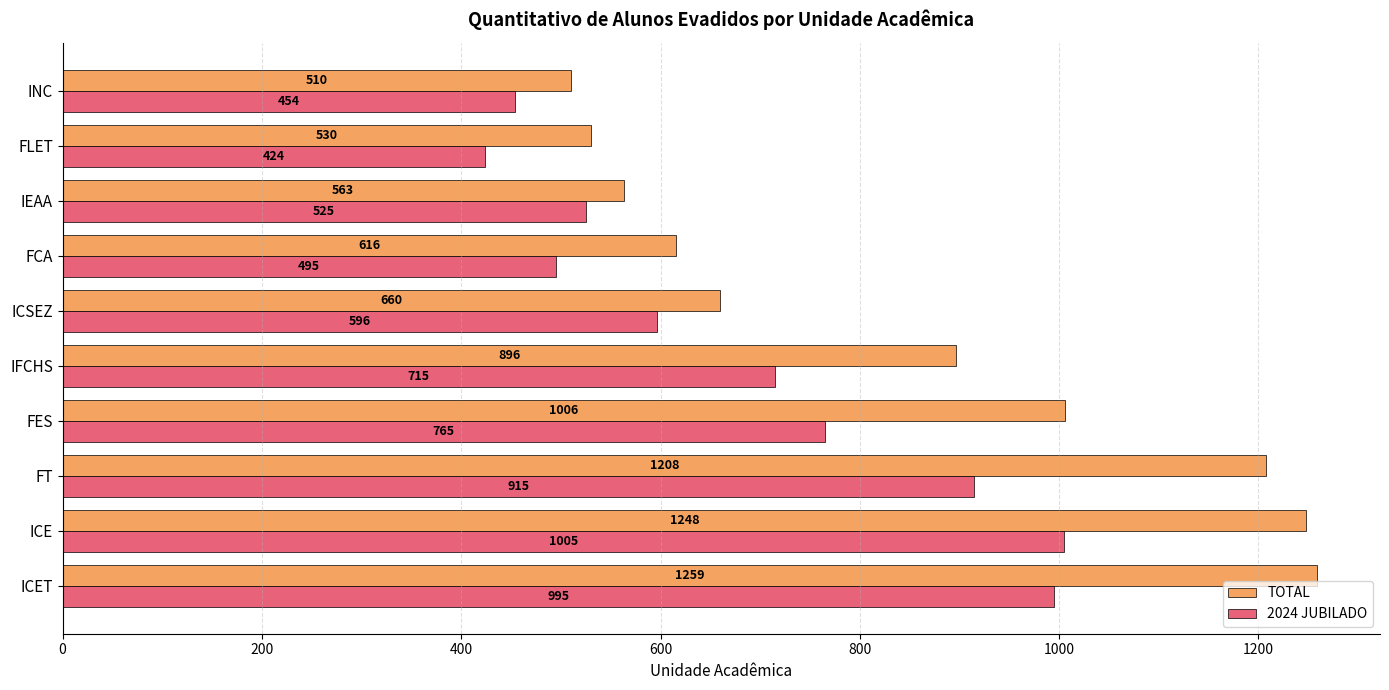

At how many categories does at least one series exceed 1027?

3